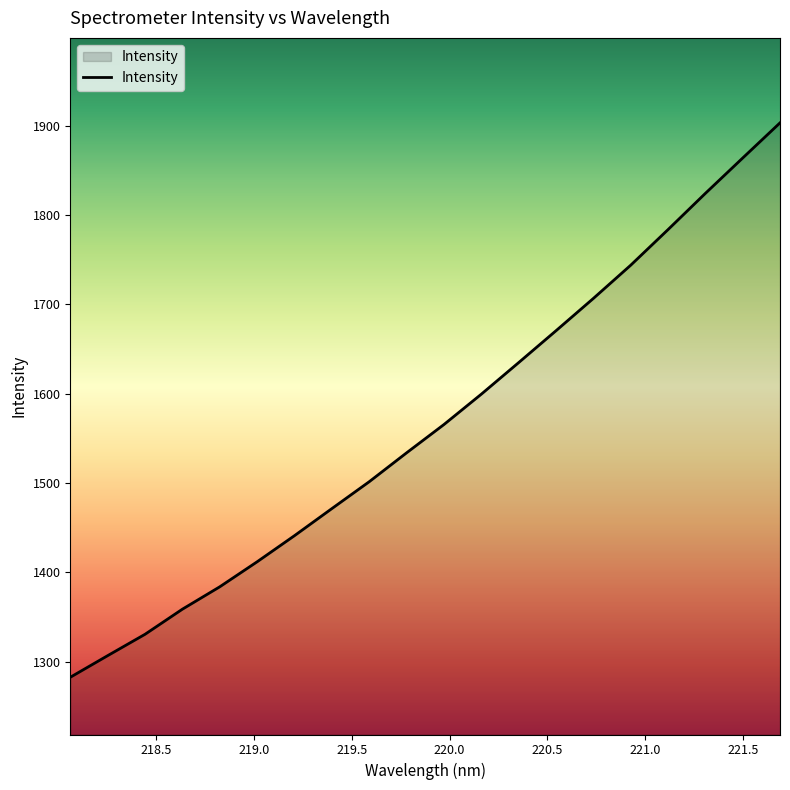

True or false: there are more than 1 points higher than both neighbors.

False